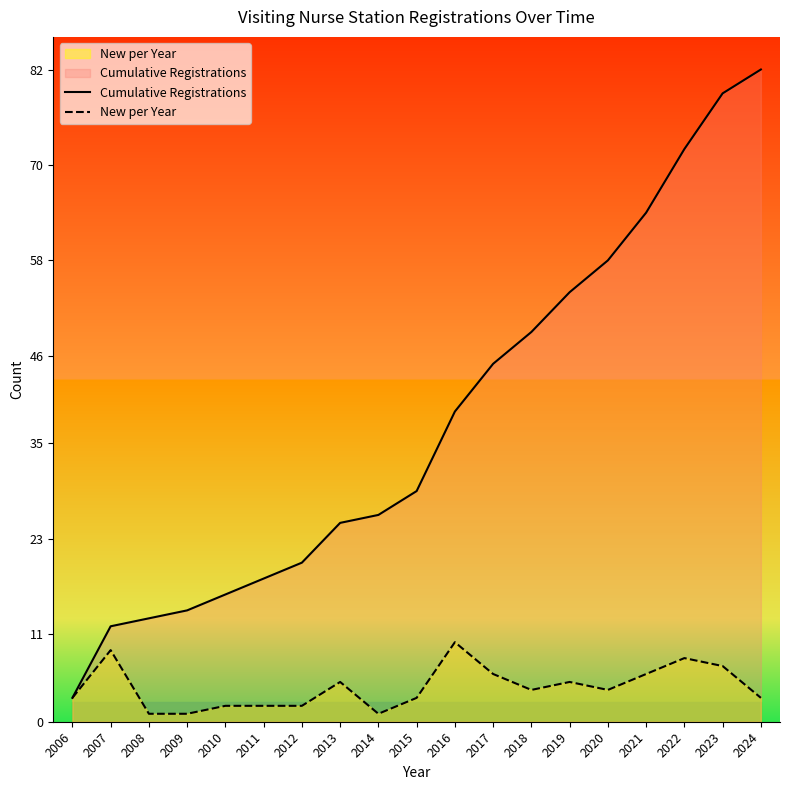

Does the chart have visible grid lines?

No